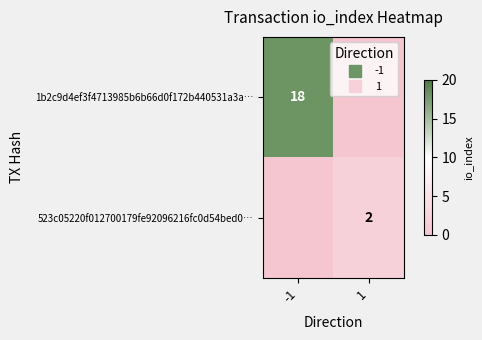

Which series has the widest spread of values?

1b2c9d4ef3f4713985b6b66d0f172b440531a3a…